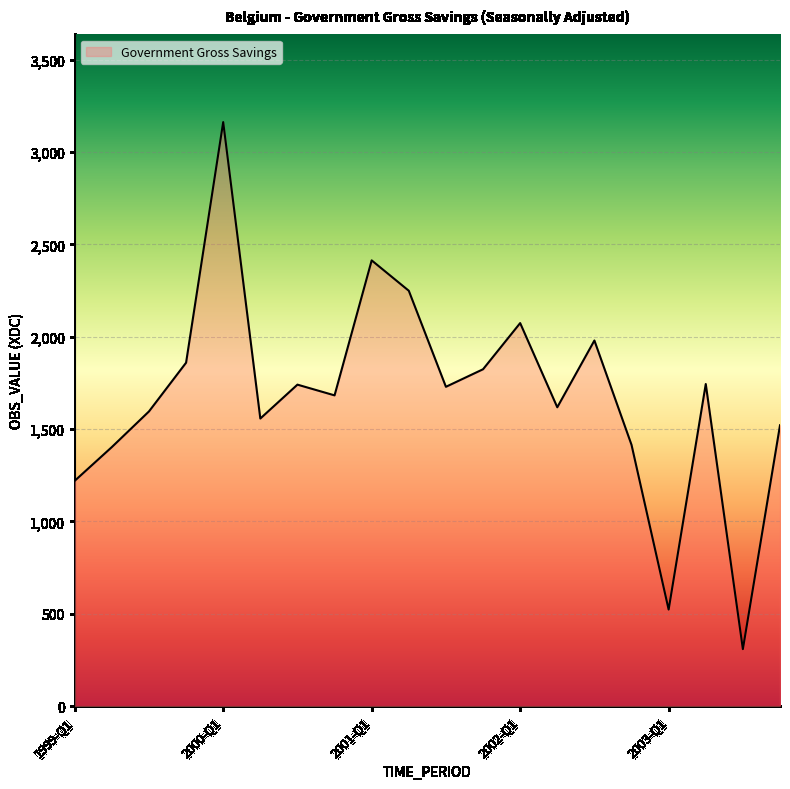

What is the greatest value displayed?

3162.1